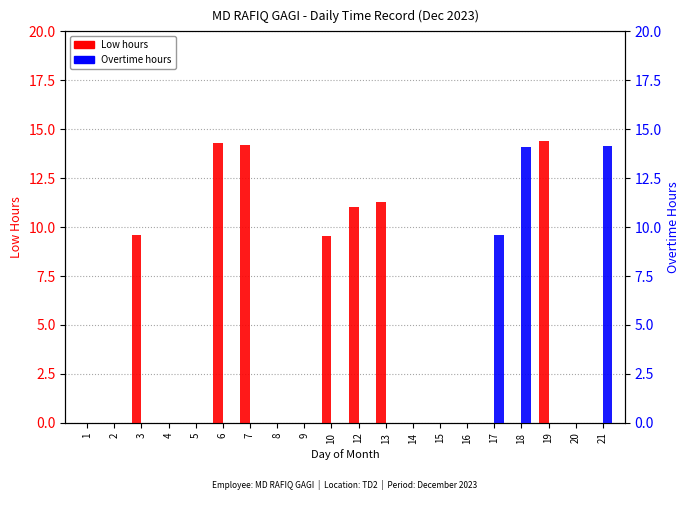

List the labels in order of Low value, smallest first.

1, 2, 4, 5, 8, 9, 14, 15, 16, 17, 18, 20, 21, 10, 3, 12, 13, 7, 6, 19